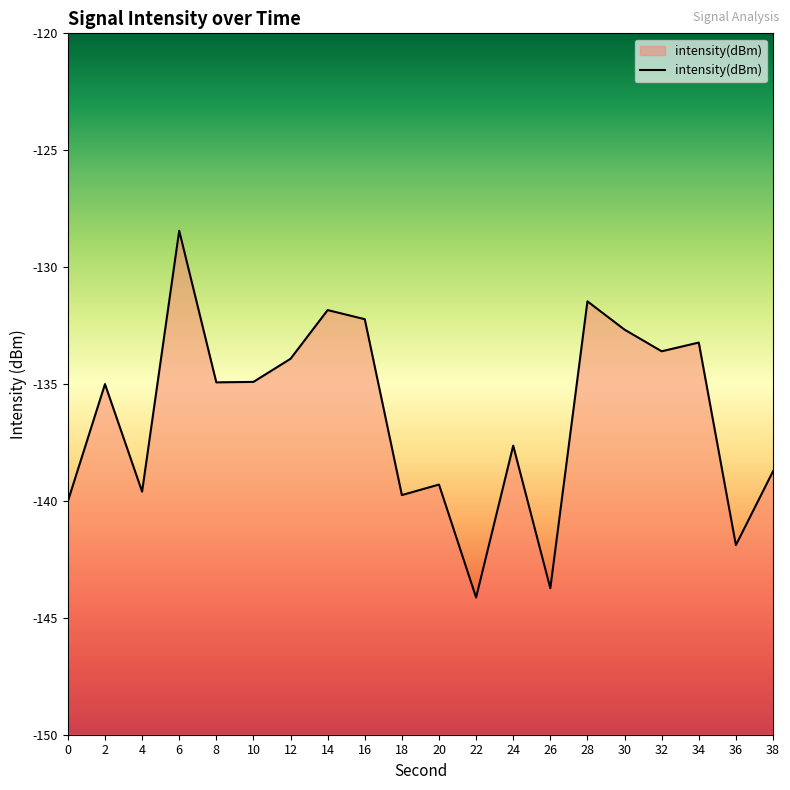

What is the average value?

-136.4